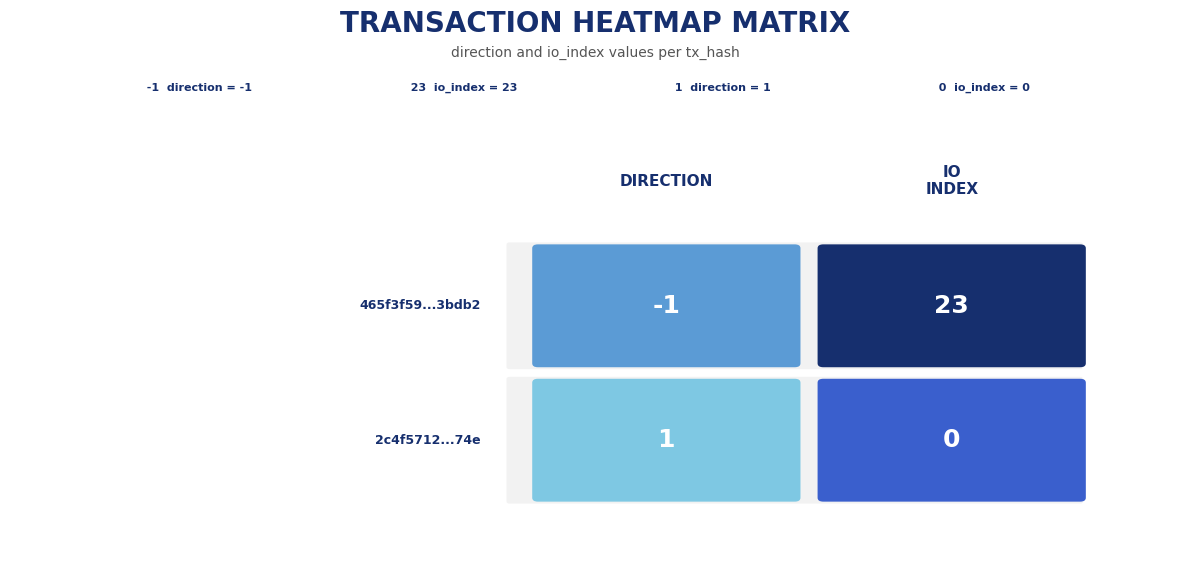

How many 2c4f571231c7d0574a68e652c0f940ecebe174e values are between 0 and 1?

2